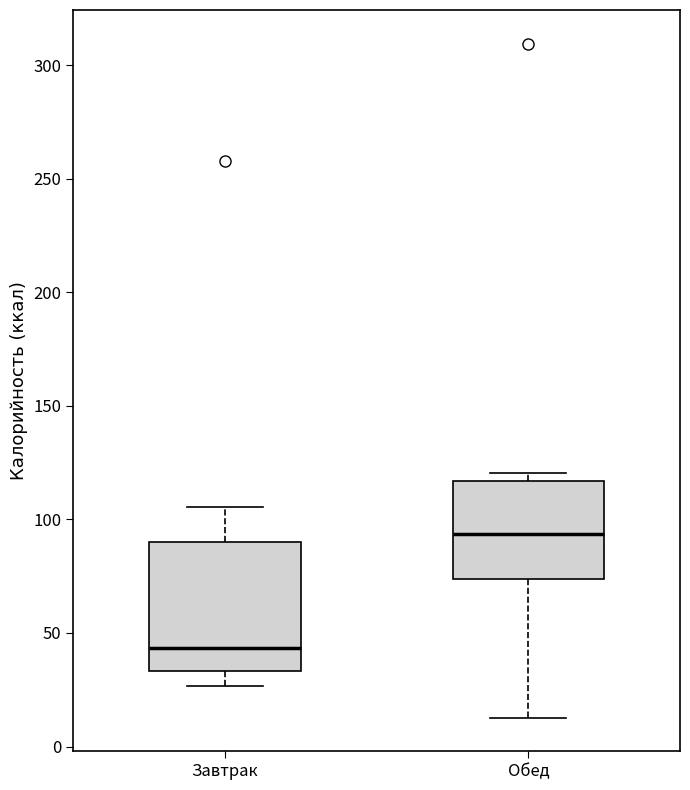

Which box has the highest median line?

Обед